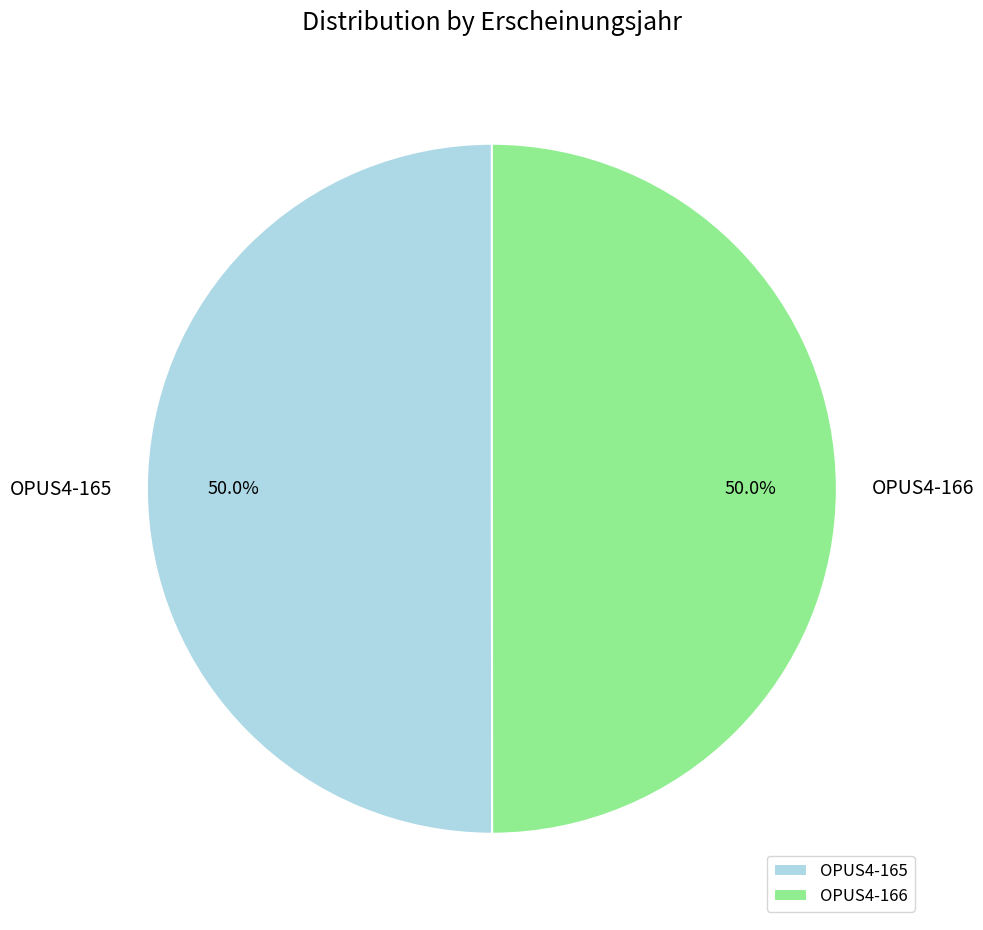

What percentage do OPUS4-166 and OPUS4-165 together represent?

100.0%